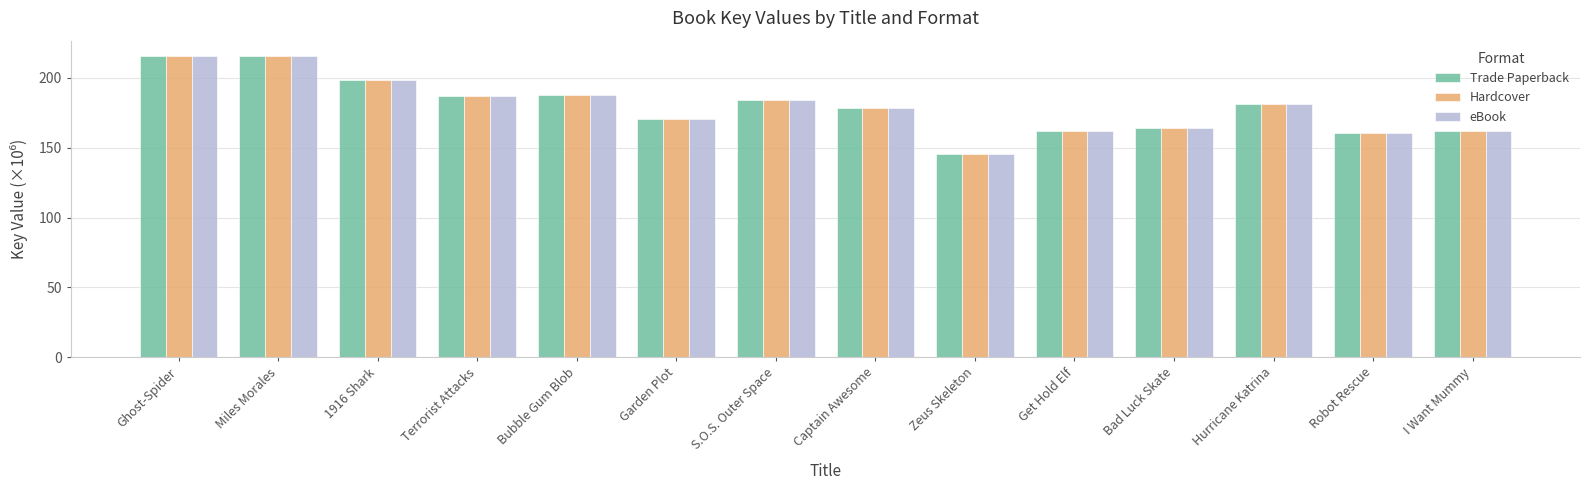

What position from the right is Captain Awesome?

7